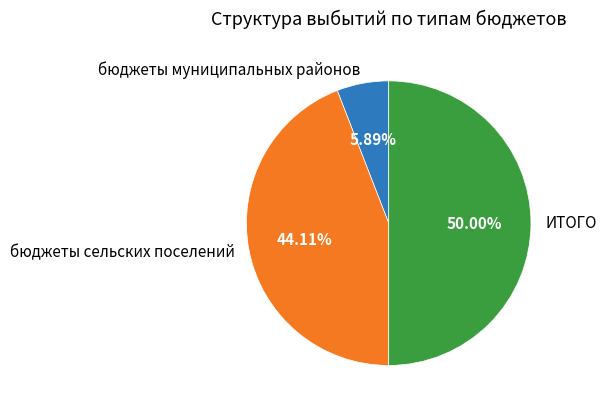

What is the largest slice in the pie chart?

ИТОГО